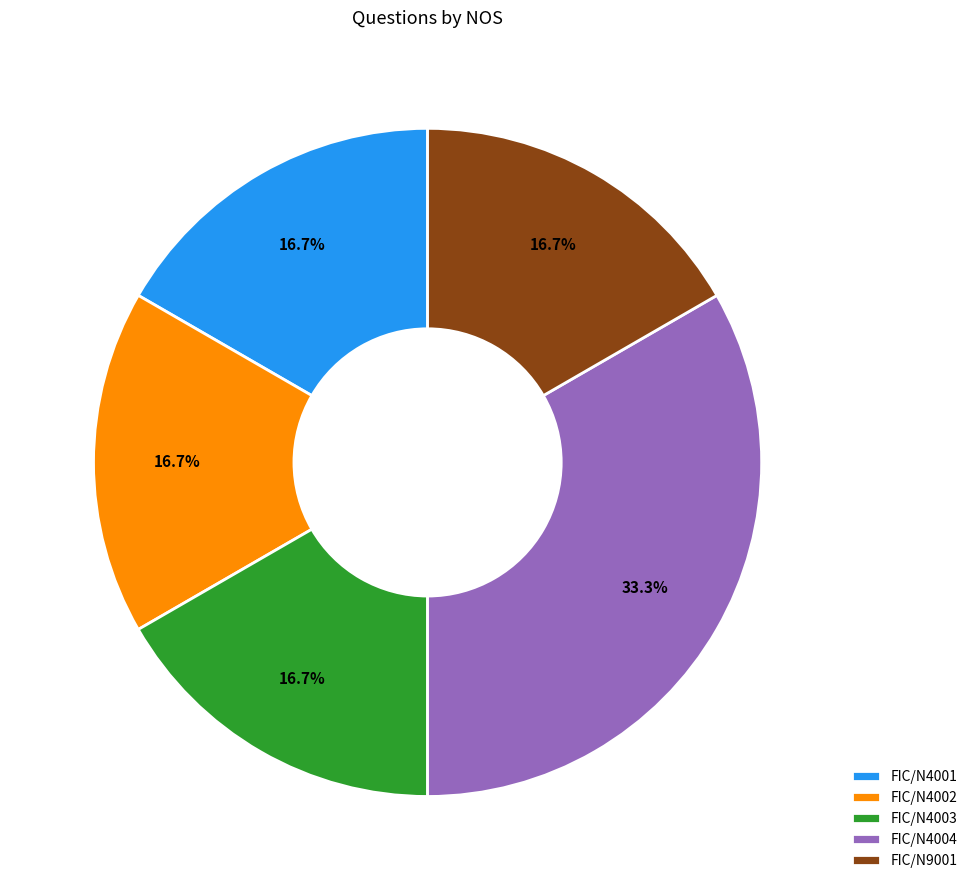

Approximately how many times larger is the value at FIC/N4001 compared to FIC/N4003?

1.0